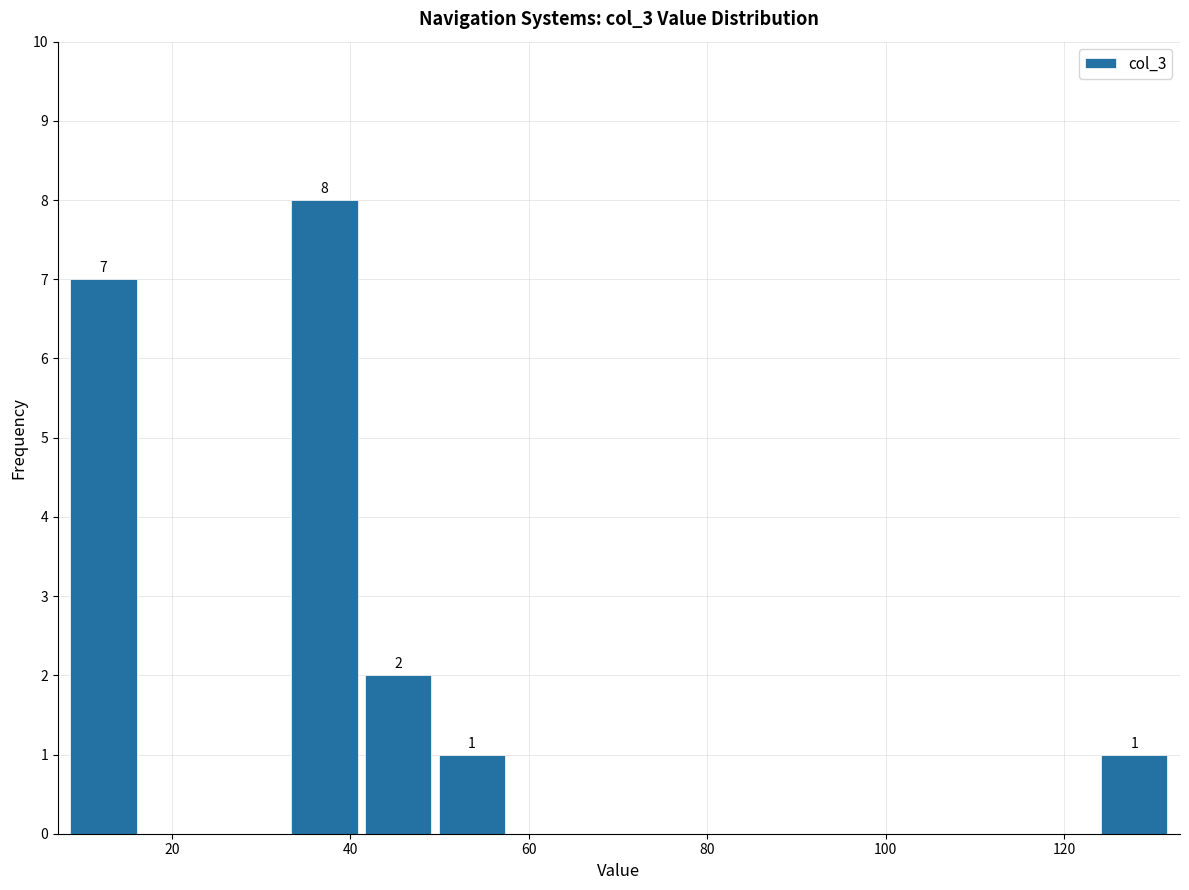

Which range on the x-axis has the tallest bar?

32 to 42